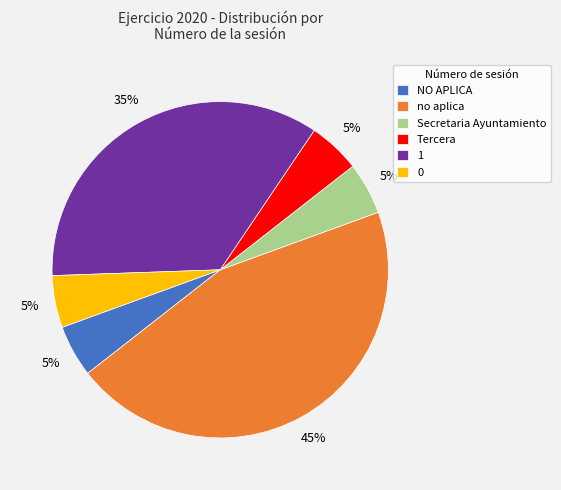

Is it true that 0 is 5% of the pie?

True